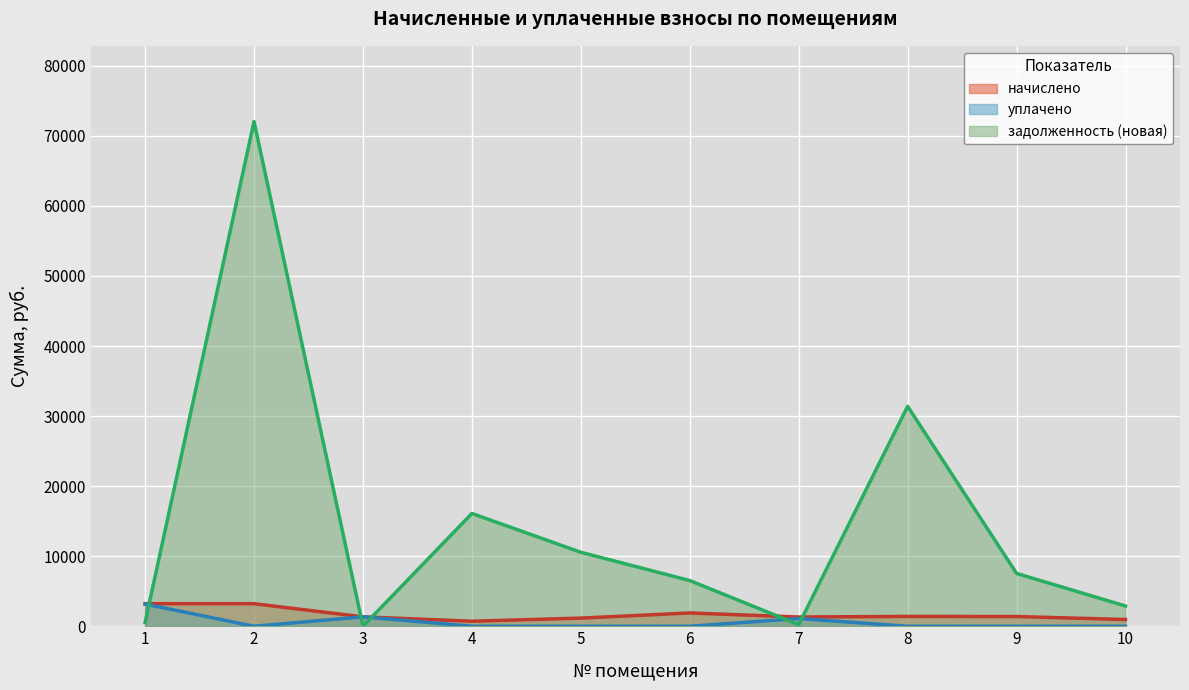

What is the approximate value of уплачено at 3?

1342.0